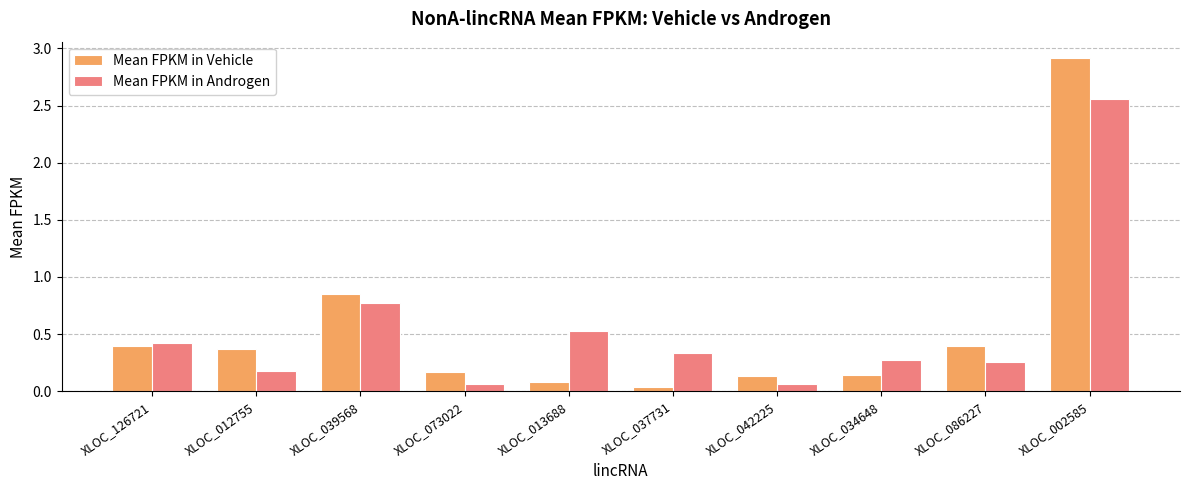

Which series has the largest range (max minus min)?

Mean FPKM in Vehicle